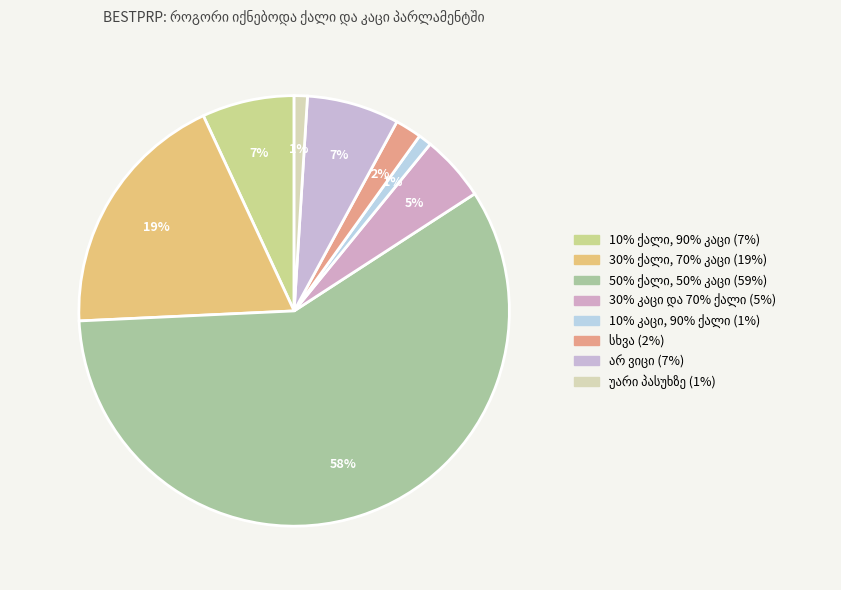

To the nearest percent, what percentage of the pie is 30% კაცი და 70% ქალი?

5%